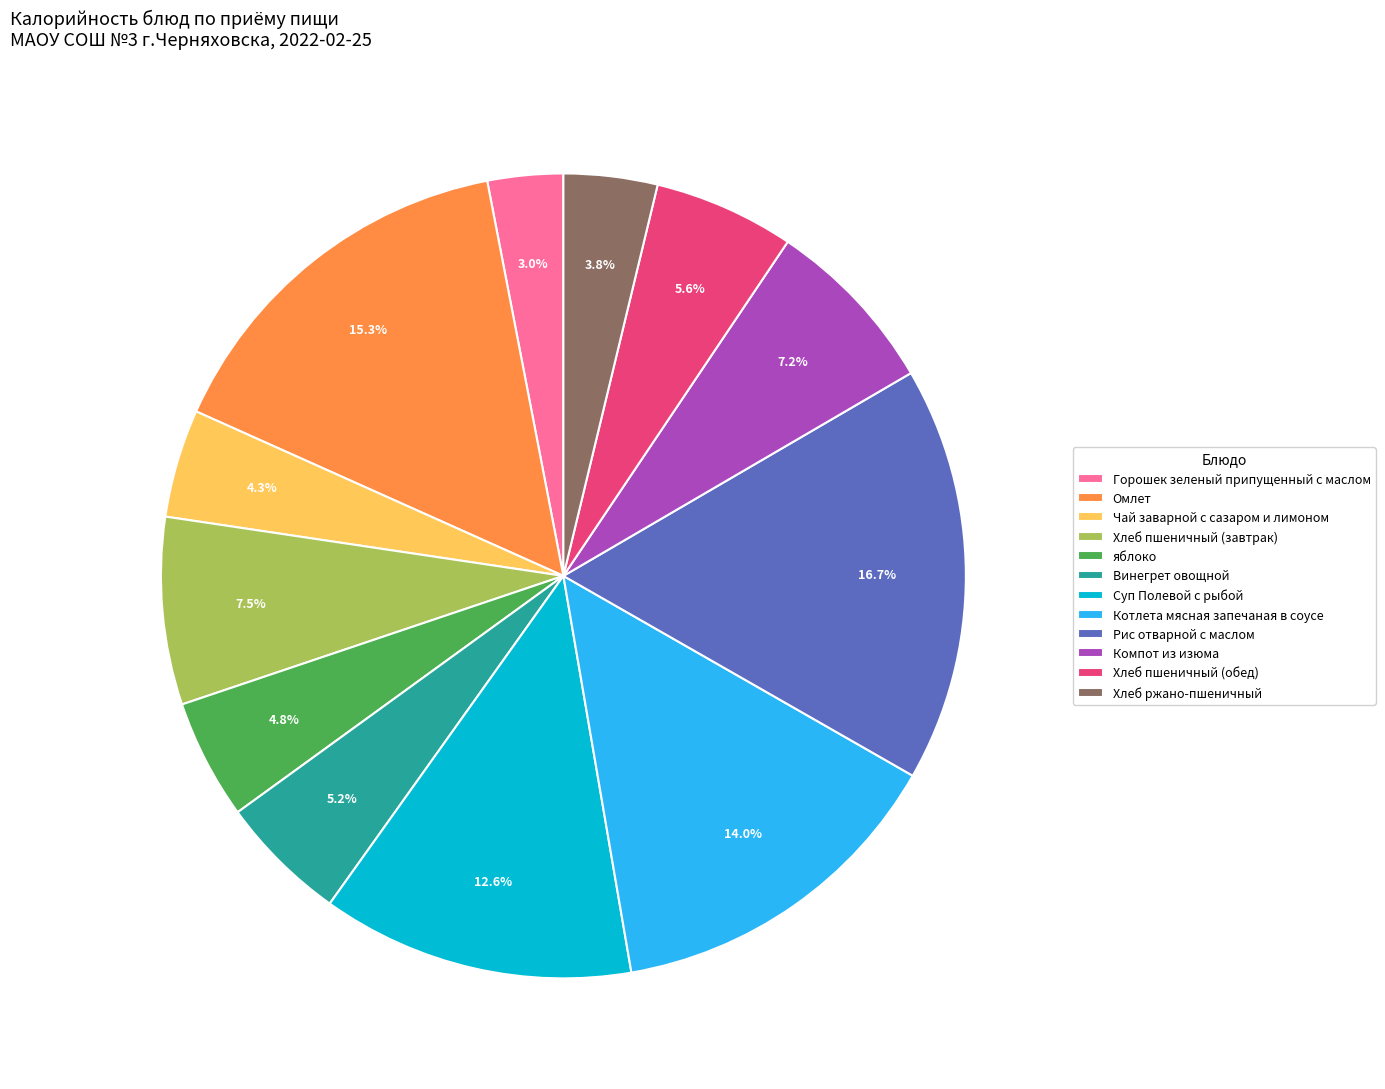

Does any single category account for the majority?

No